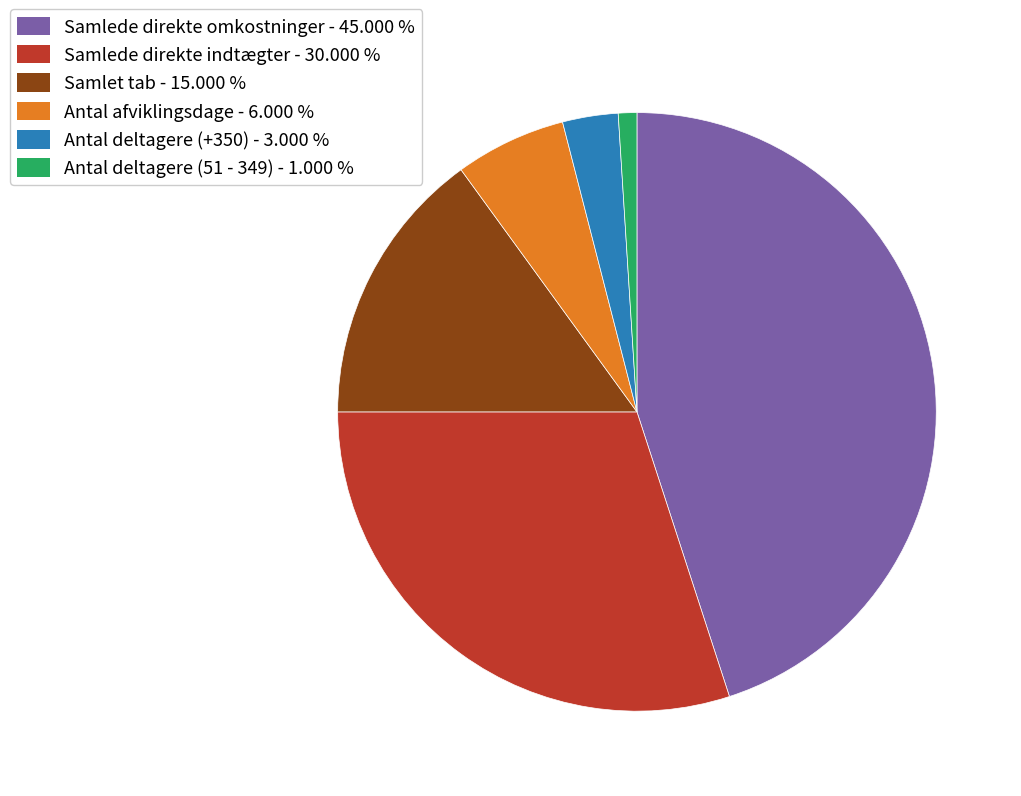

Count the number of slices in the pie.

6